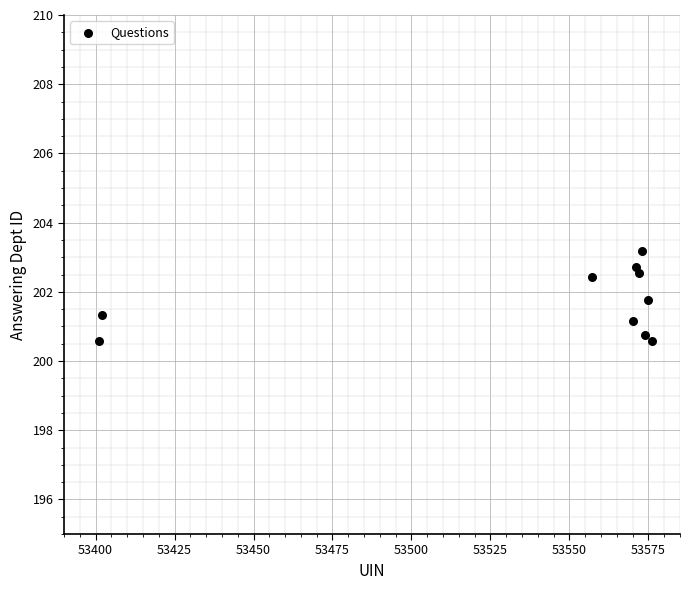

What is the range of X values (max minus min)?

175.0